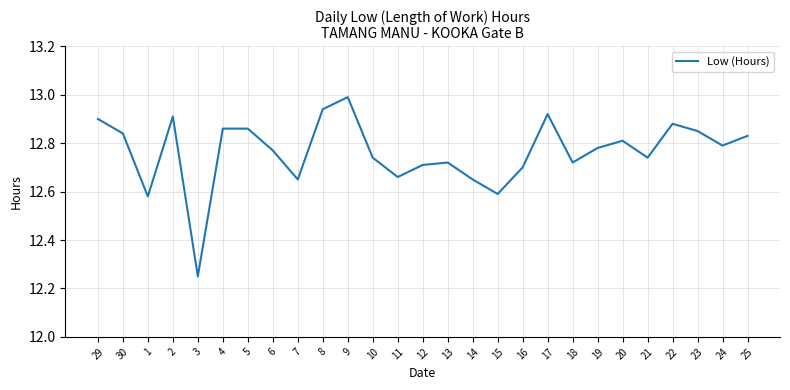

The chart shows a value of 20.2 at 9. True or false?

False